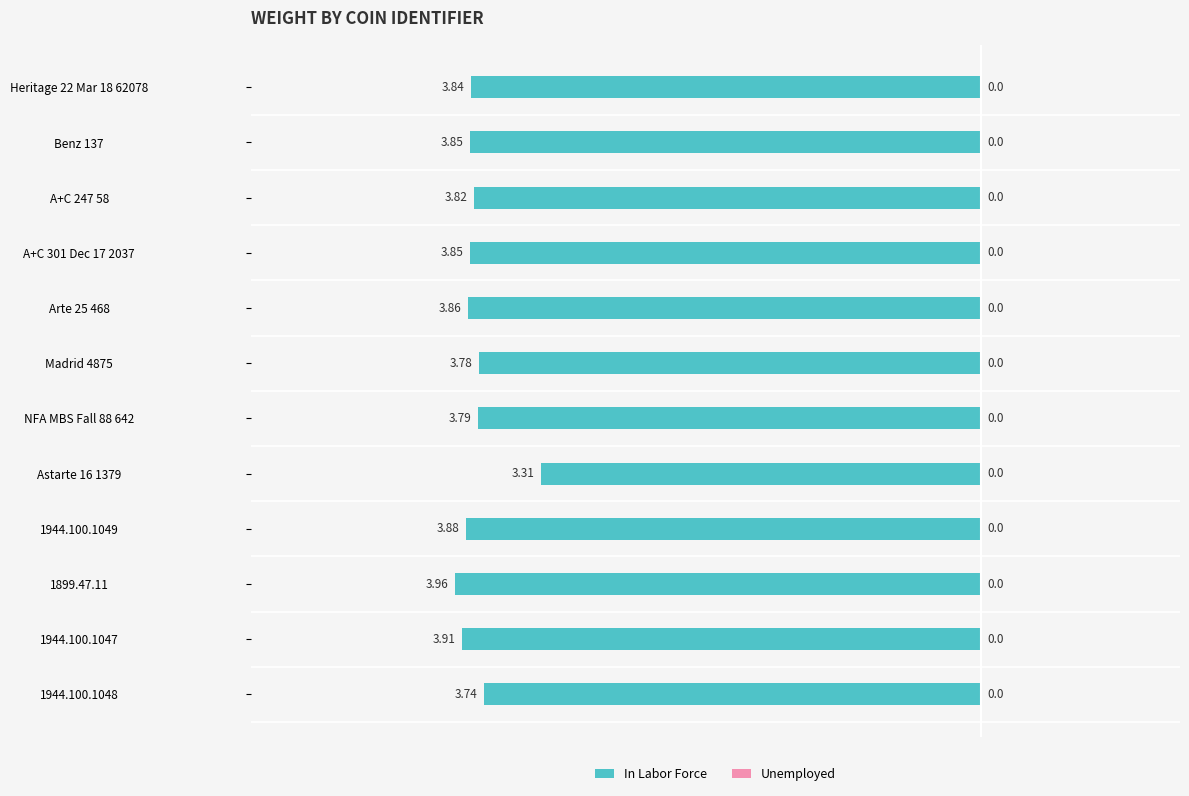

Does the chart contain stacked bars?

No